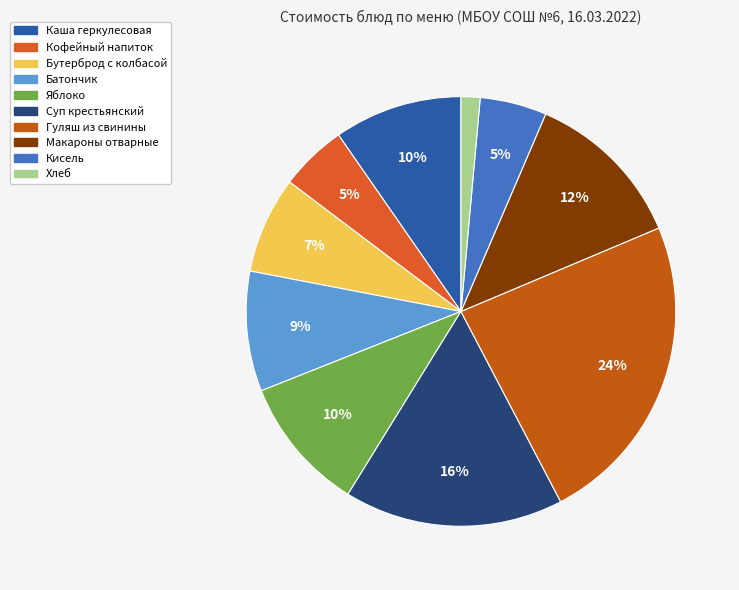

How many slices are in this pie chart?

10